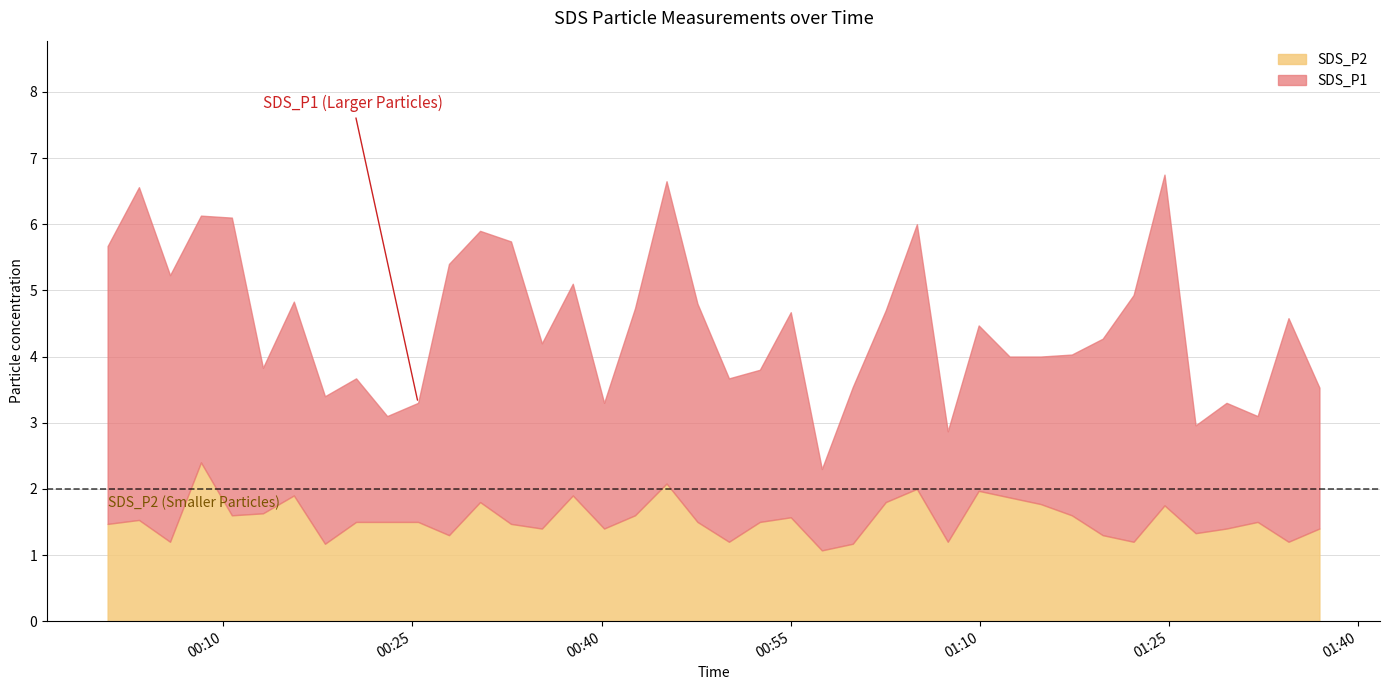

The value of SDS_P1 at 2021/03/16 00:00:50 is 6.6. True or false?

False